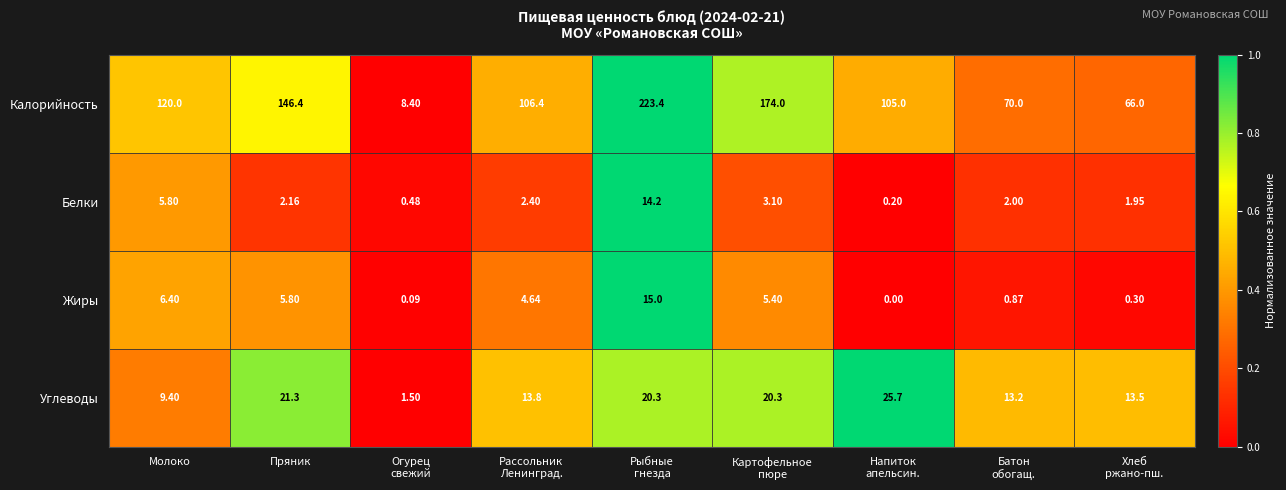

What is the total value across all series at Молоко?

141.6